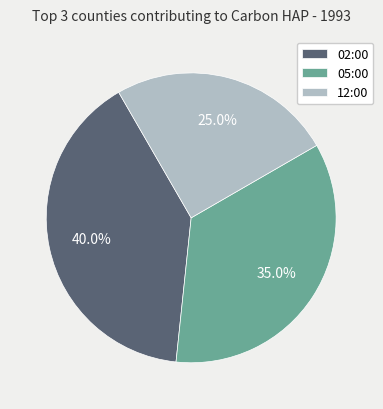

Is there a majority slice in this chart?

No